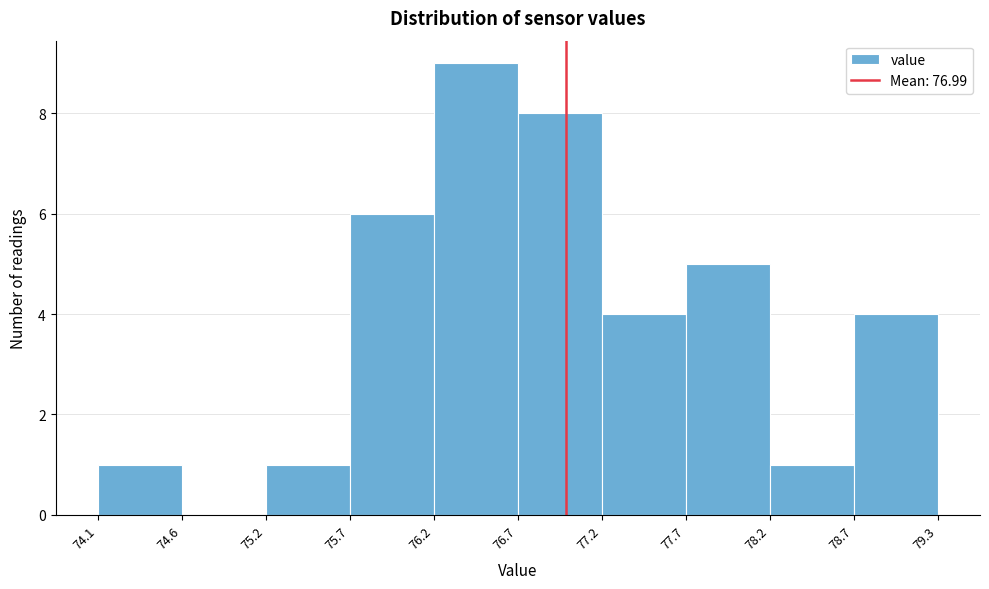

Reading left to right, list every bar in this chart as the range it spans on the x-axis followed by its height. The values are not printed on the chart, so give them approximately, as read against the axis.

74.1 to 74.6: 1
74.6 to 75.2: 0
75.2 to 75.7: 1
75.7 to 76.2: 6
76.2 to 76.7: 9
76.7 to 77.2: 8
77.2 to 77.7: 4
77.7 to 78.2: 5
78.2 to 78.7: 1
78.7 to 79.3: 4